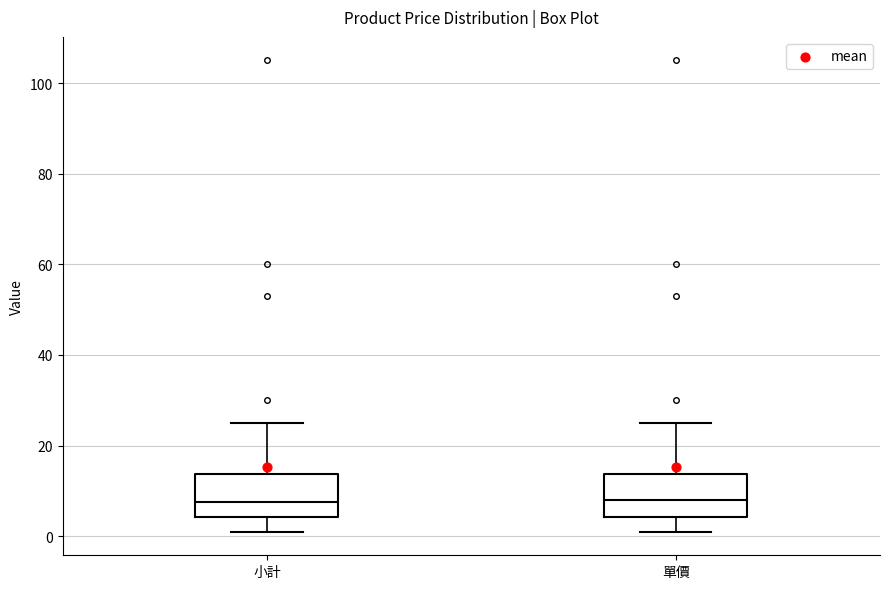

Where is the upper edge of the box for 單價 on the y-axis? The values are not printed on the chart, so give them approximately, as read against the axis.

14